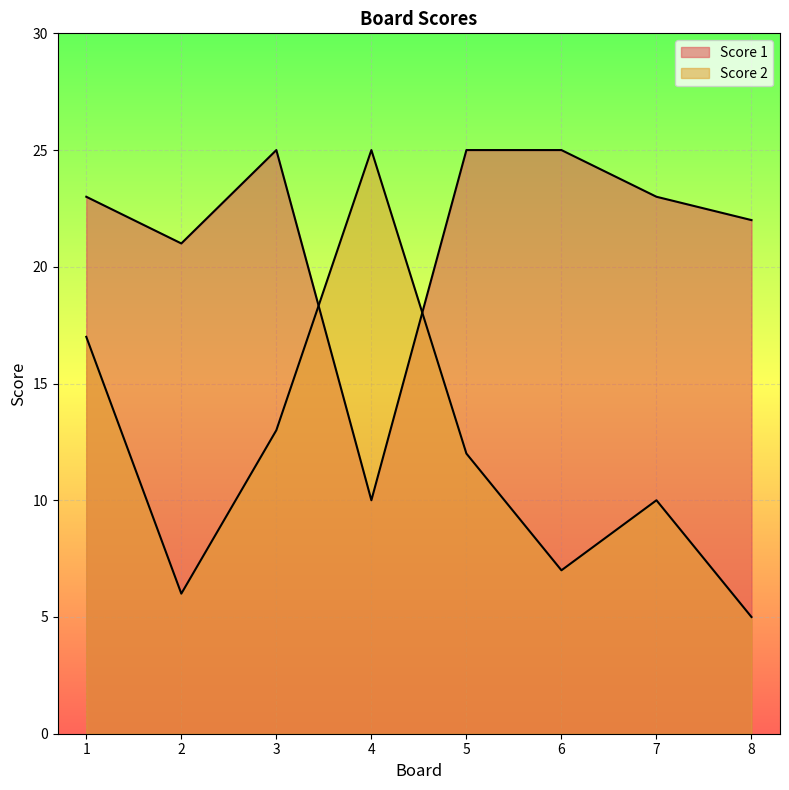

True or false: Score 2 has more than 2 interior local peaks.

False